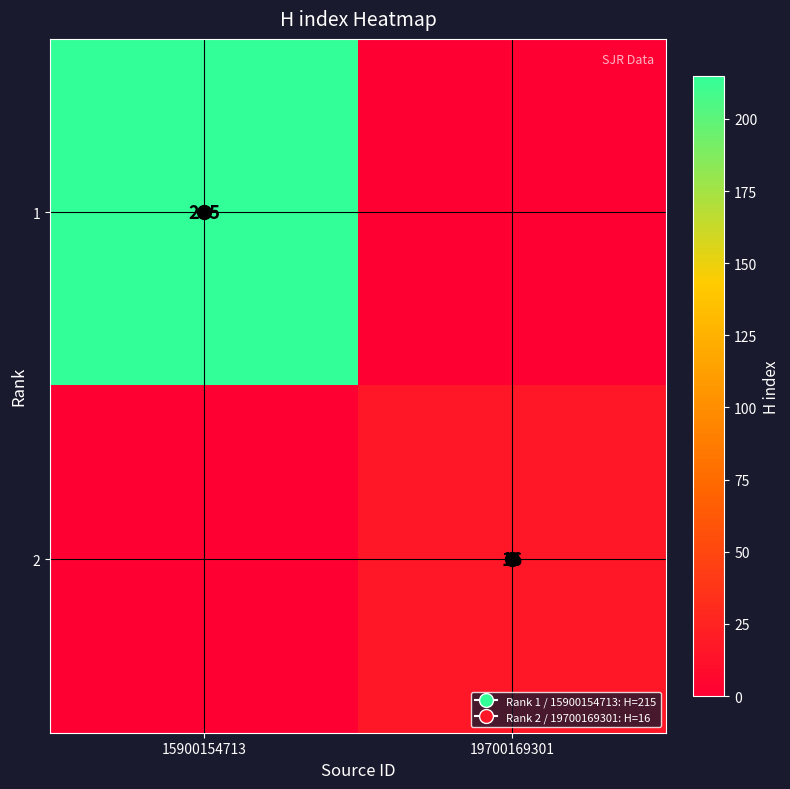

What is the total value across all series at 19700169301?

16